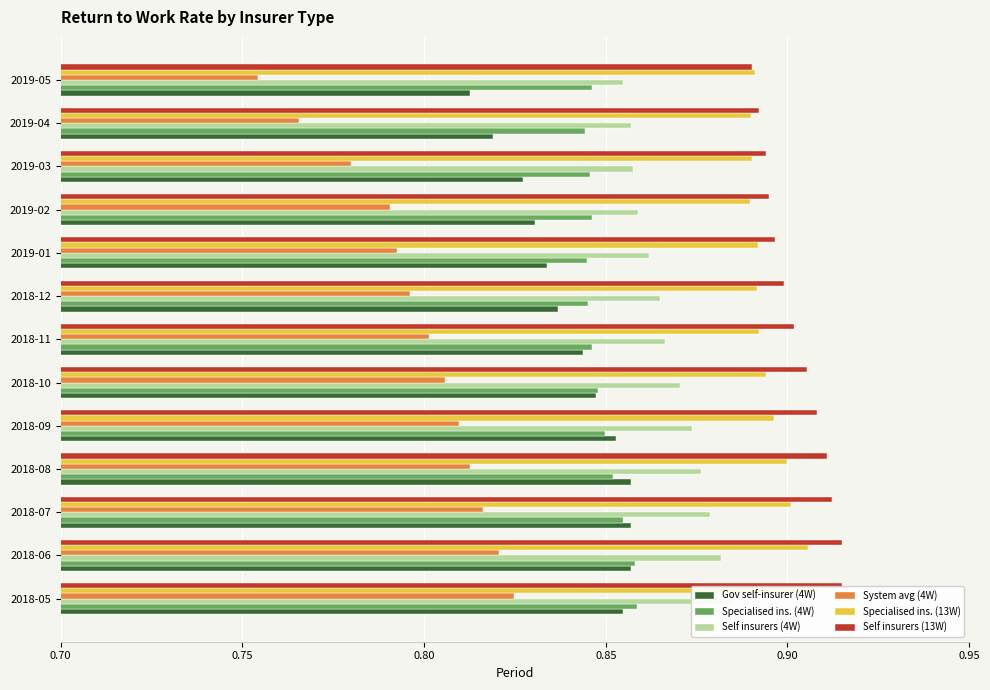

Which series has the widest spread of values?

System avg (4W)